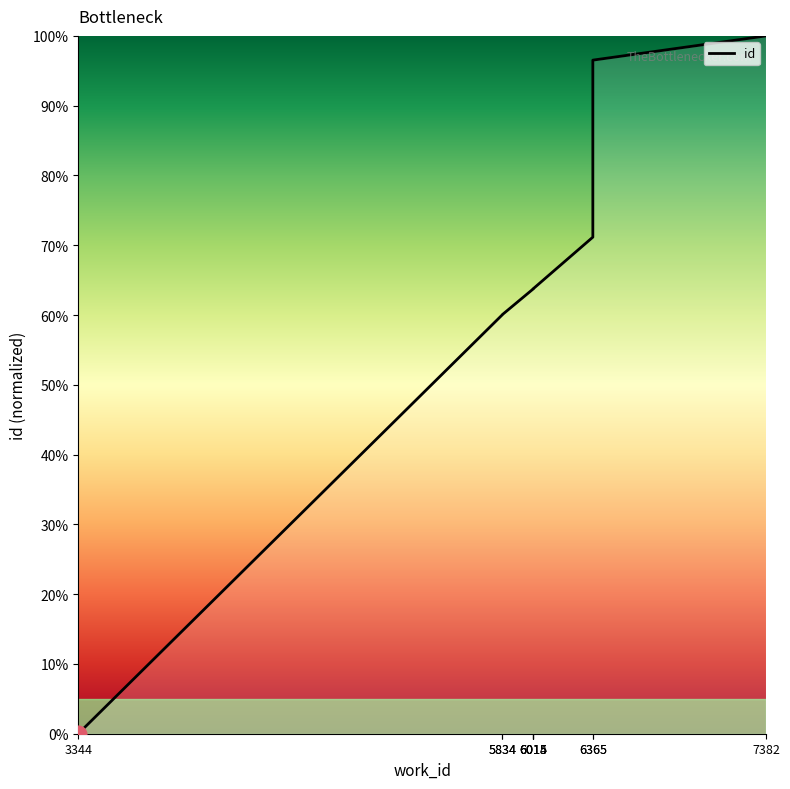

At which category does the chart reach its minimum across all series?

3344